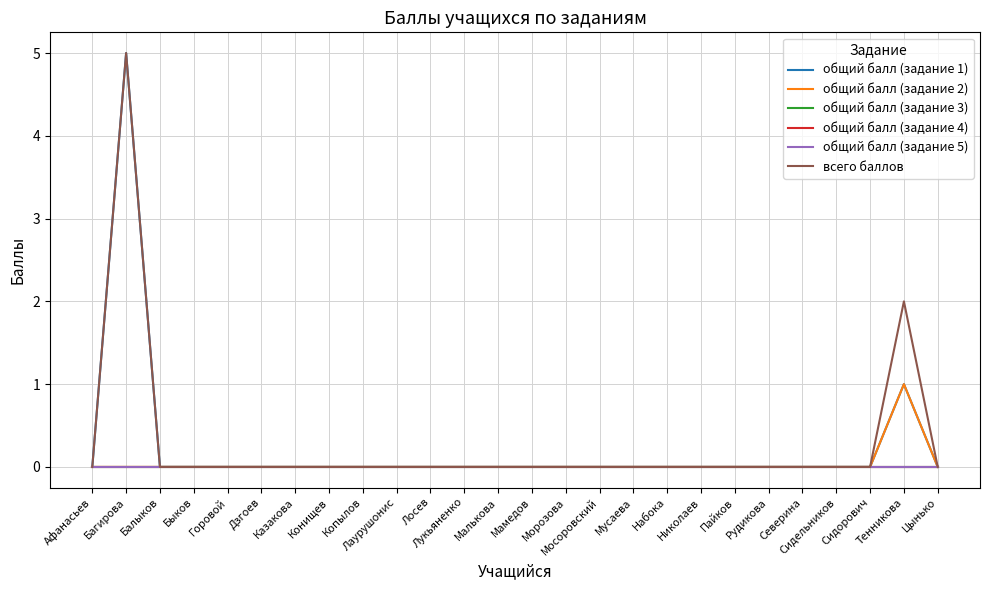

Count the общий балл (задание 2) values in the range 0 to 1.

26